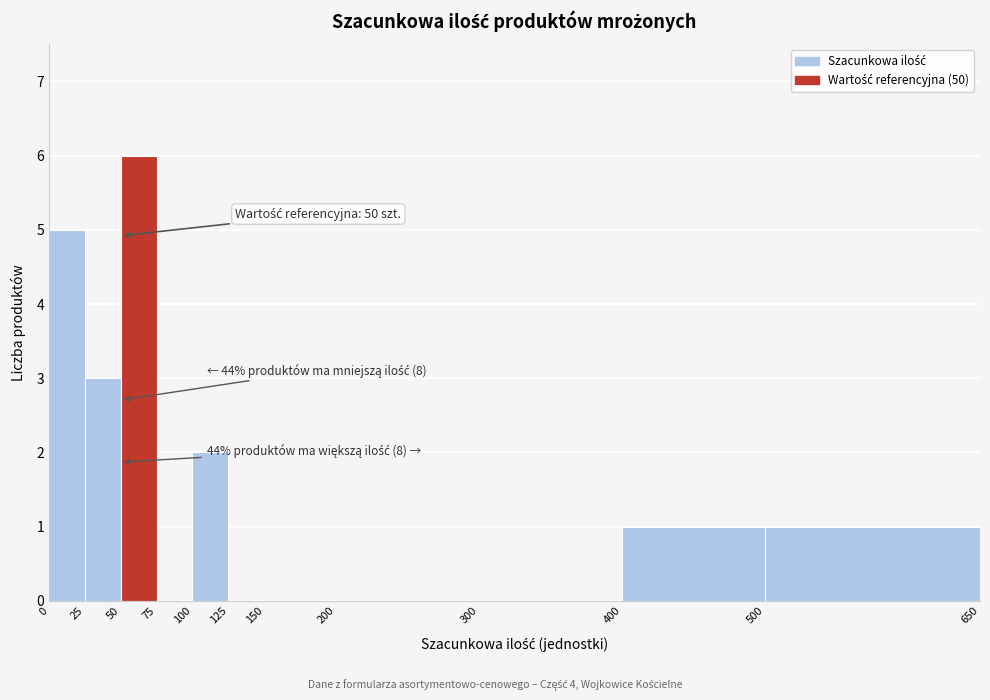

Which range on the x-axis has the tallest bar?

50 to 75